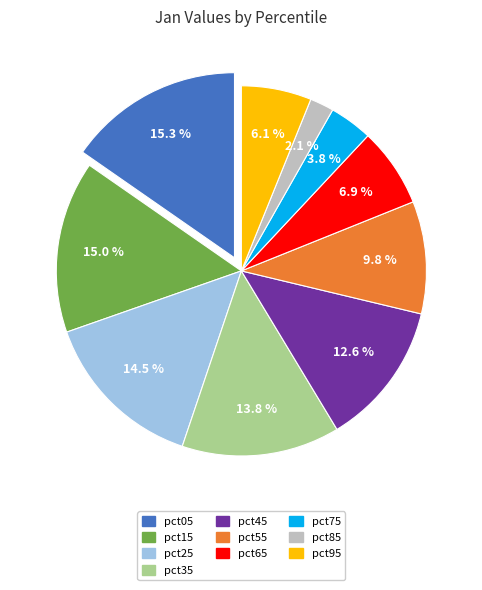

What is the smallest slice in the pie chart?

pct85